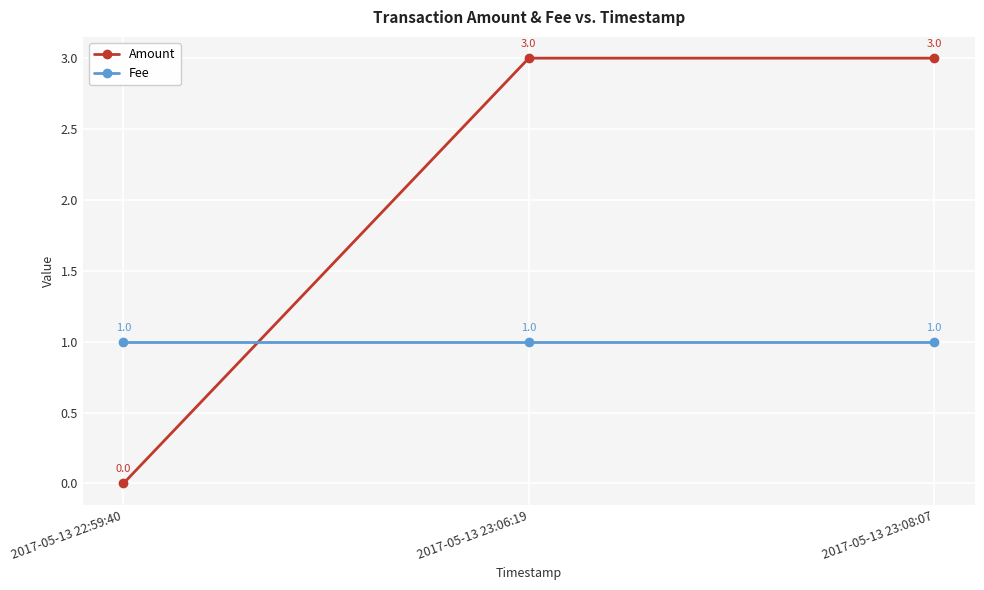

The Fee series shows 0 at 2017-05-13 23:06:19. True or false?

False